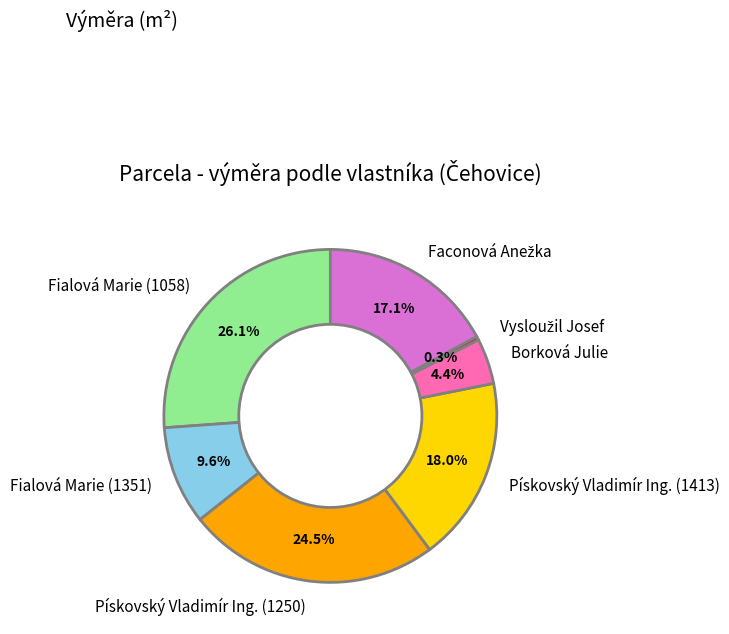

How much of the chart is everything except Fialová Marie (1058)?

73.9%